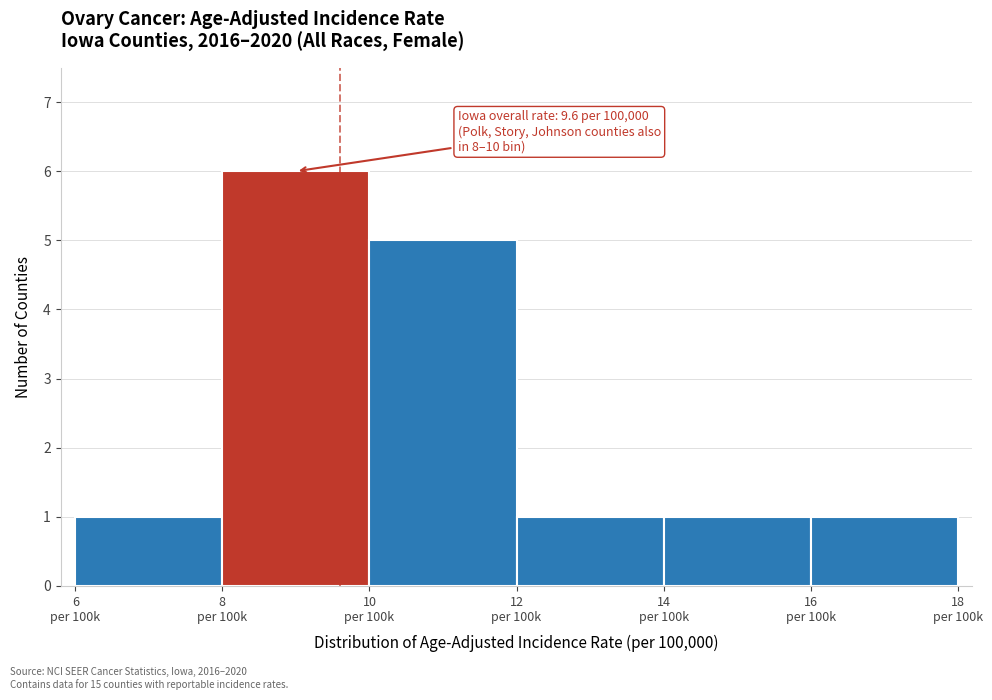

Reading left to right, transcribe all the data shown in this chart.

1	6	5	1	1	1